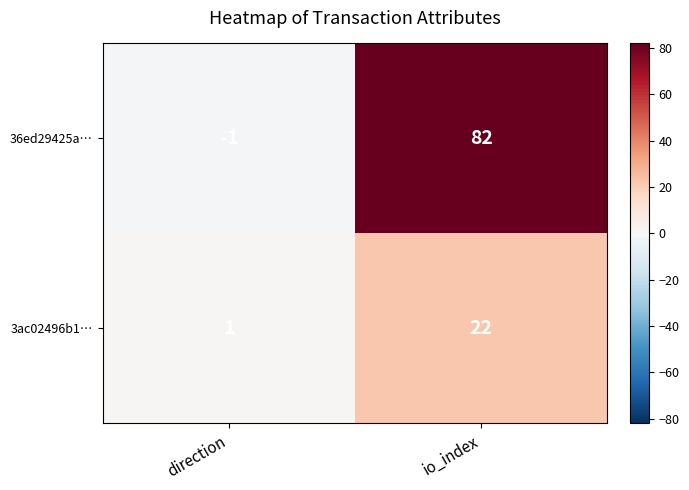

What is the maximum value for 36ed29425a…?

82